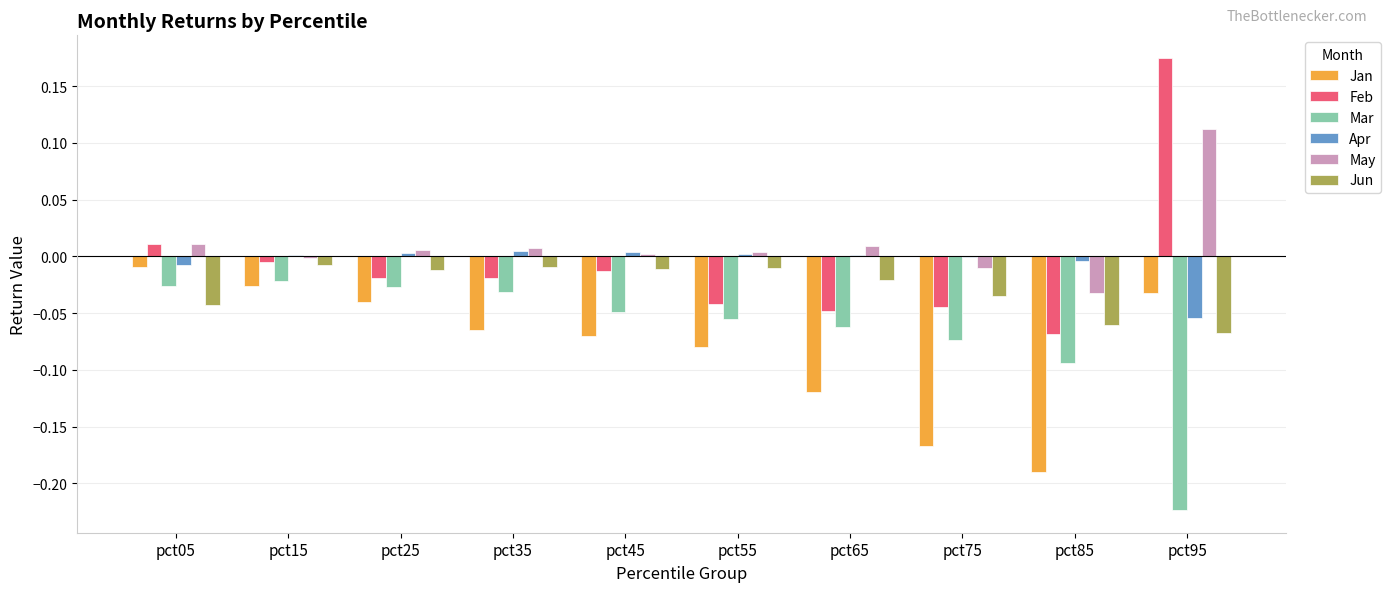

How many series are shown in this chart?

6